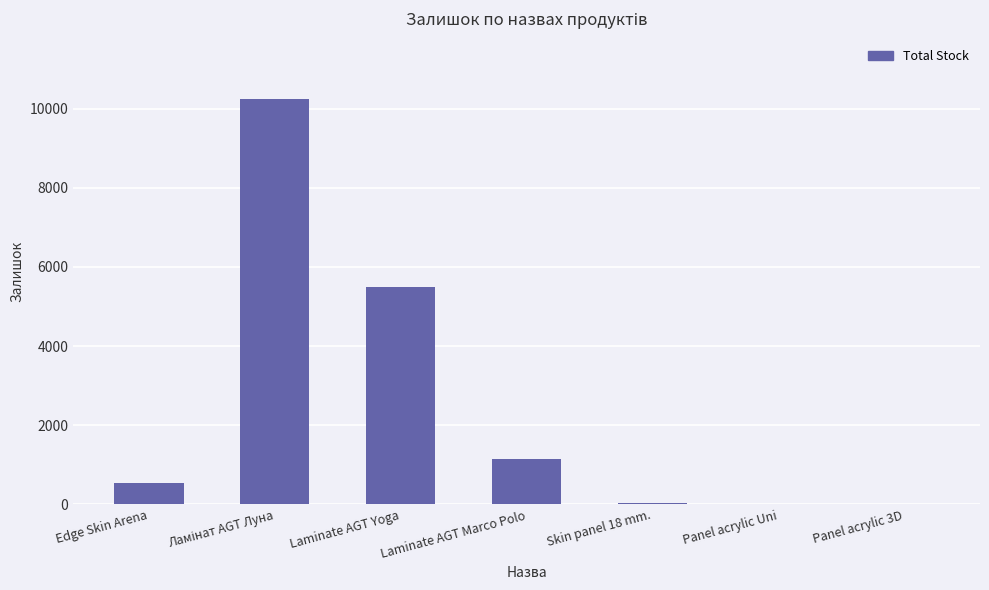

What is the greatest value displayed?

10229